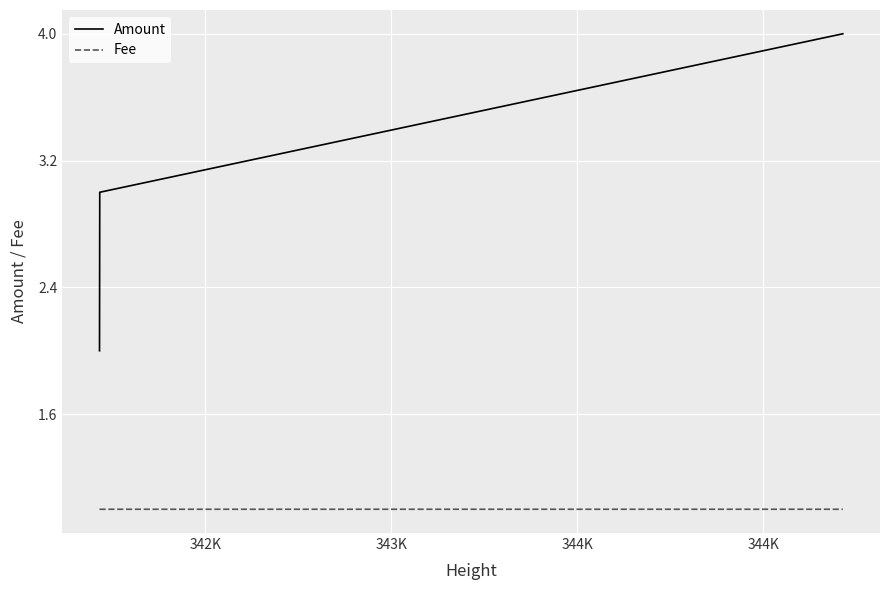

What is the average value of the Fee series?

1.0